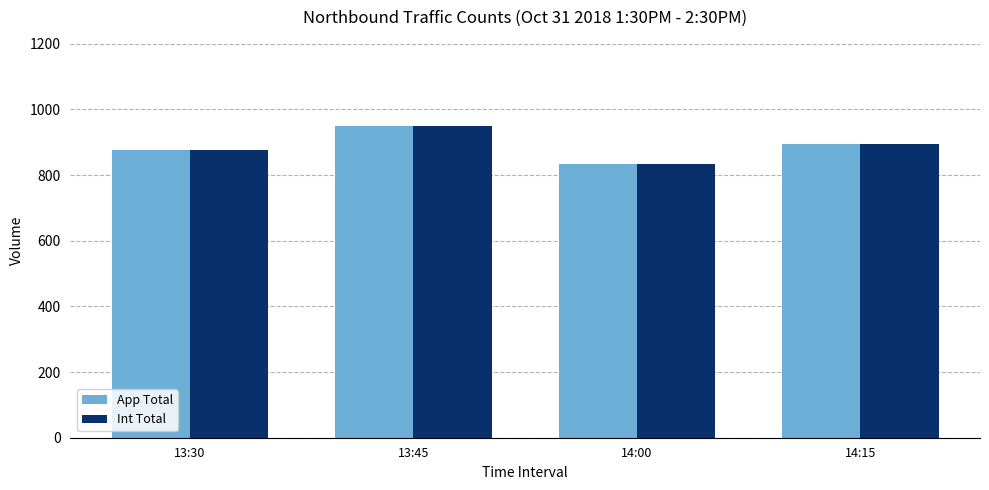

The value of App Total at 14:00 is 834. True or false?

True